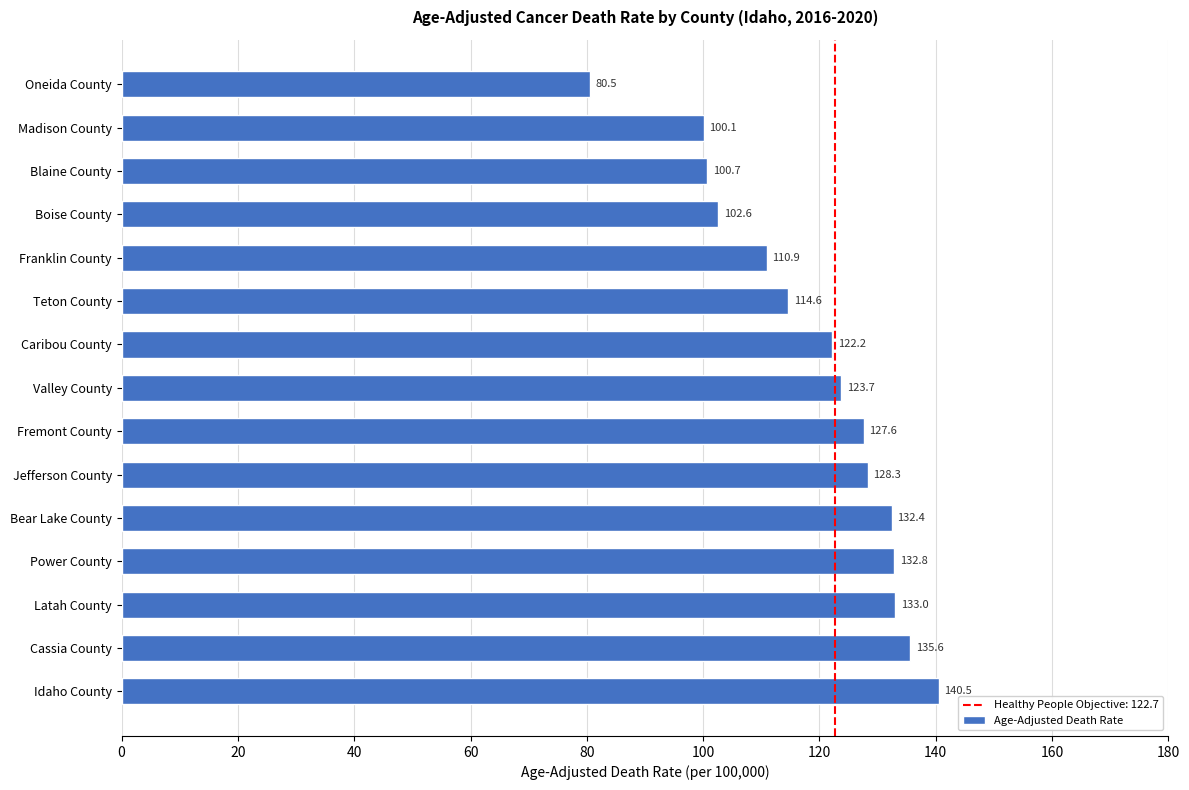

Between Blaine County and Caribou County, which is larger?

Caribou County